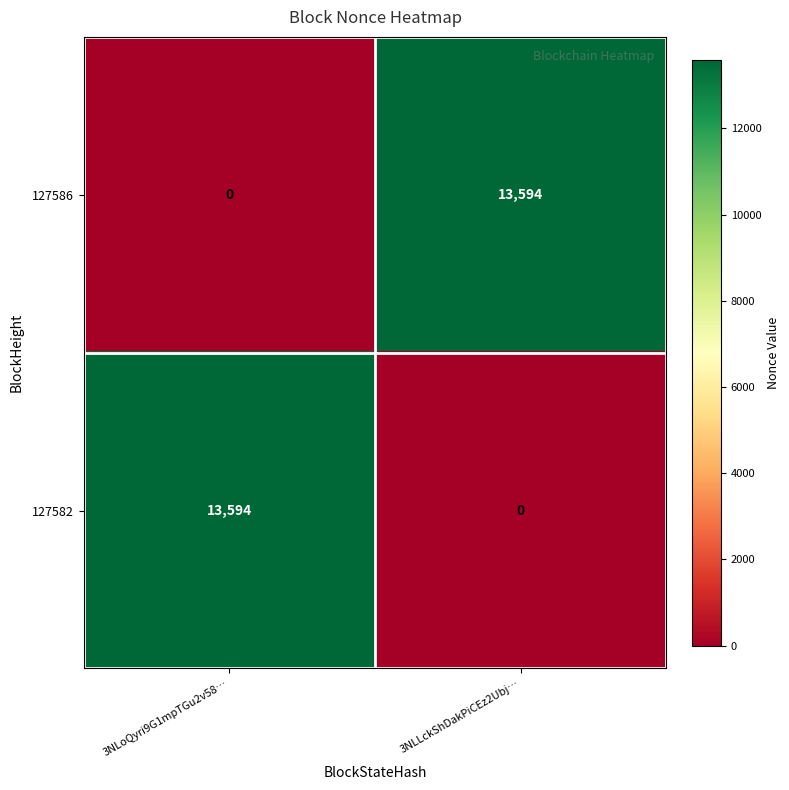

The value of 127582 at 3NLLckShDakPiCEz2Ubj… is -4118. True or false?

False